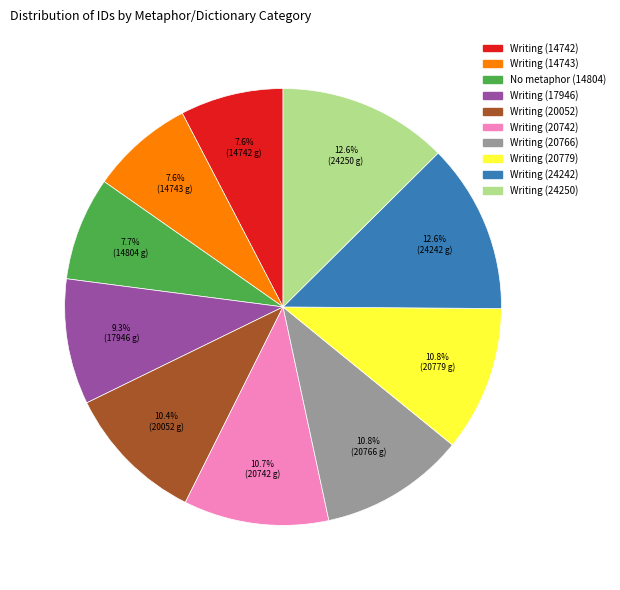

The Writing (20779) slice represents 23% of the pie. True or false?

False